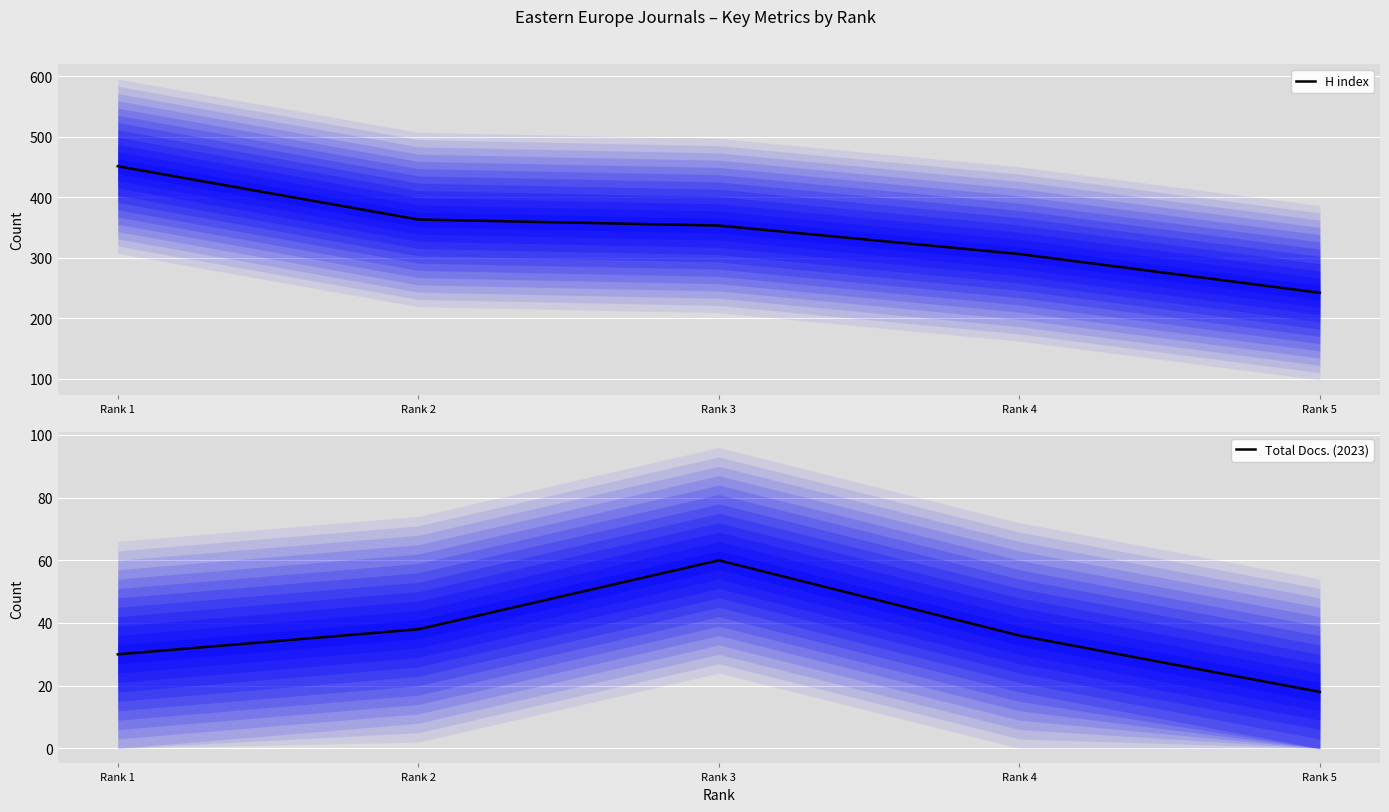

The H index series shows 451 at Rank 1. True or false?

True